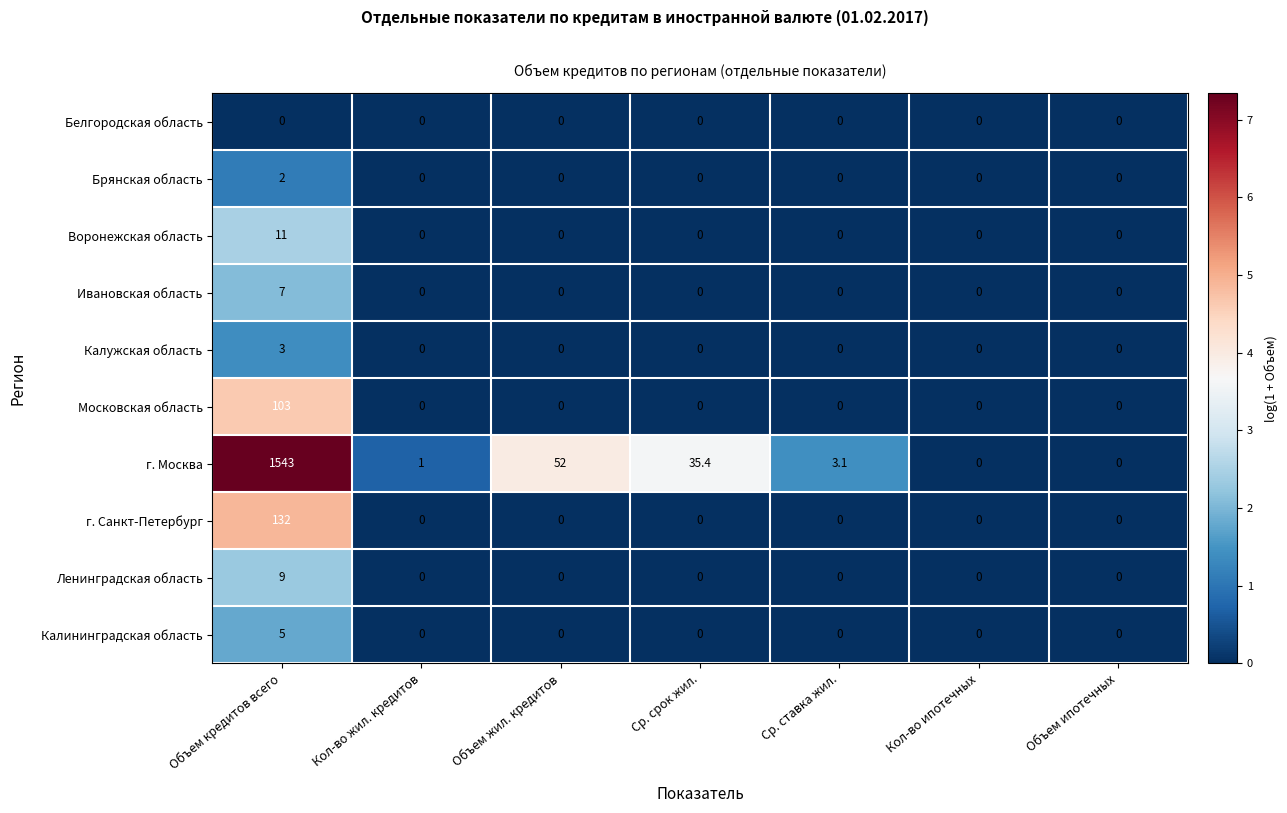

The value of г. Москва at Объем кредитов всего is 864.3. True or false?

False